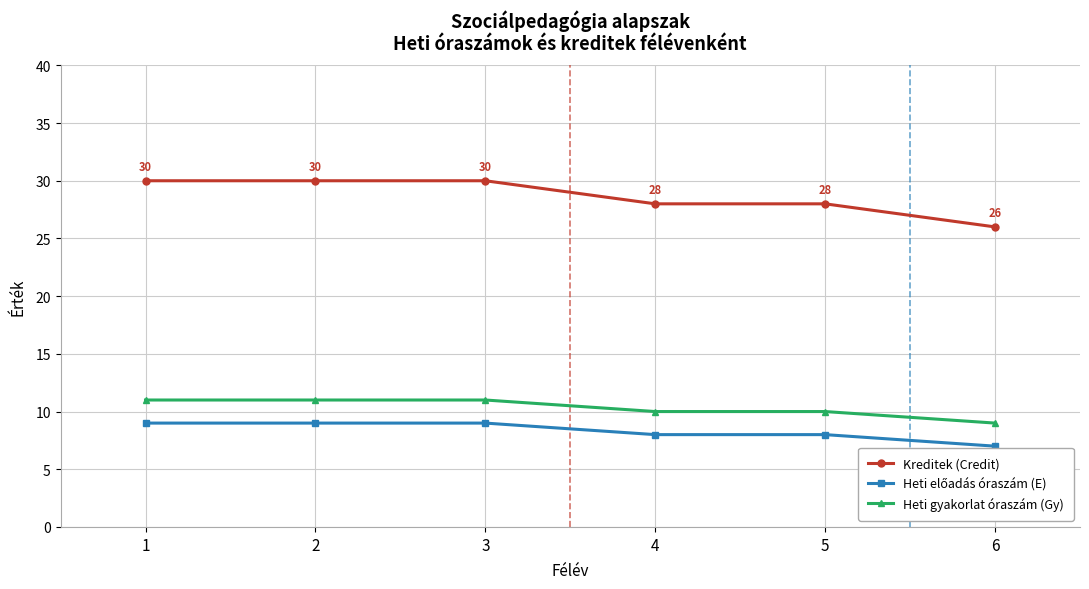

What is the value of the Heti gyakorlat óraszám (Gy) point at the 2nd from the left?

11